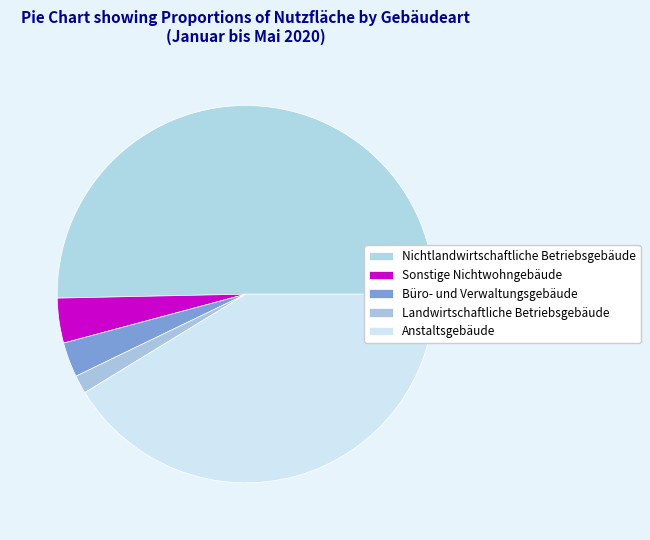

Rank the categories by value from highest to lowest.

Nichtlandwirtschaftliche Betriebsgebäude, Anstaltsgebäude, Sonstige Nichtwohngebäude, Büro- und Verwaltungsgebäude, Landwirtschaftliche Betriebsgebäude